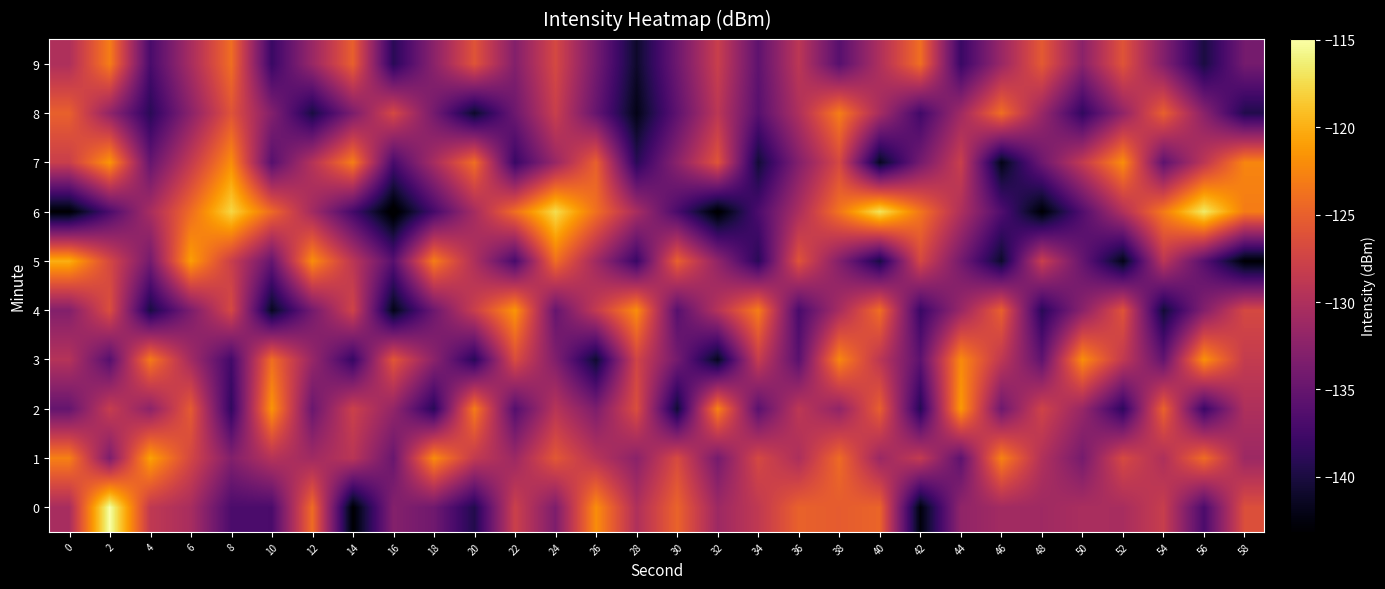

What is the difference between the highest and lowest values at 12?

18.0